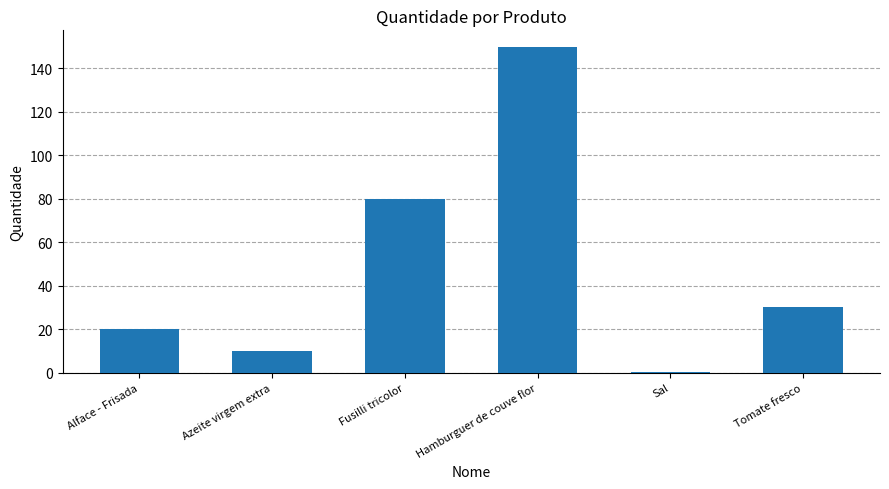

What is the average value?

48.4